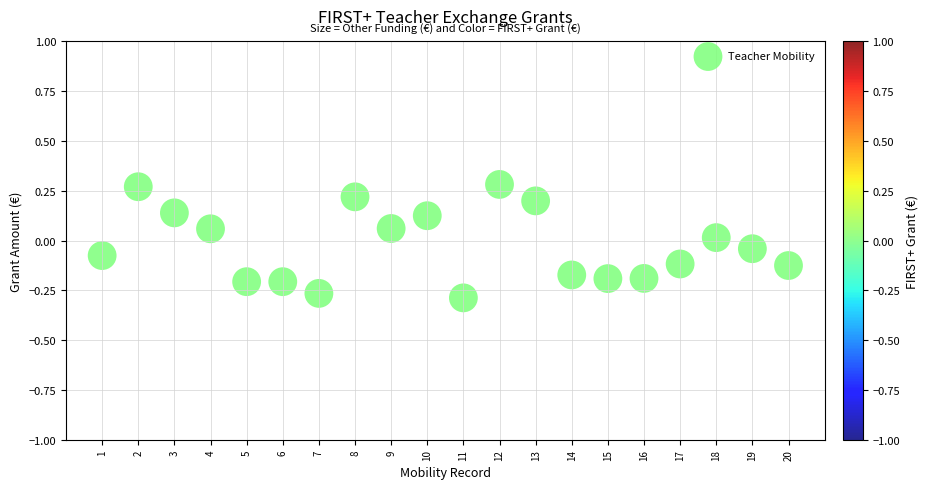

What is the range of X values (max minus min)?

19.0